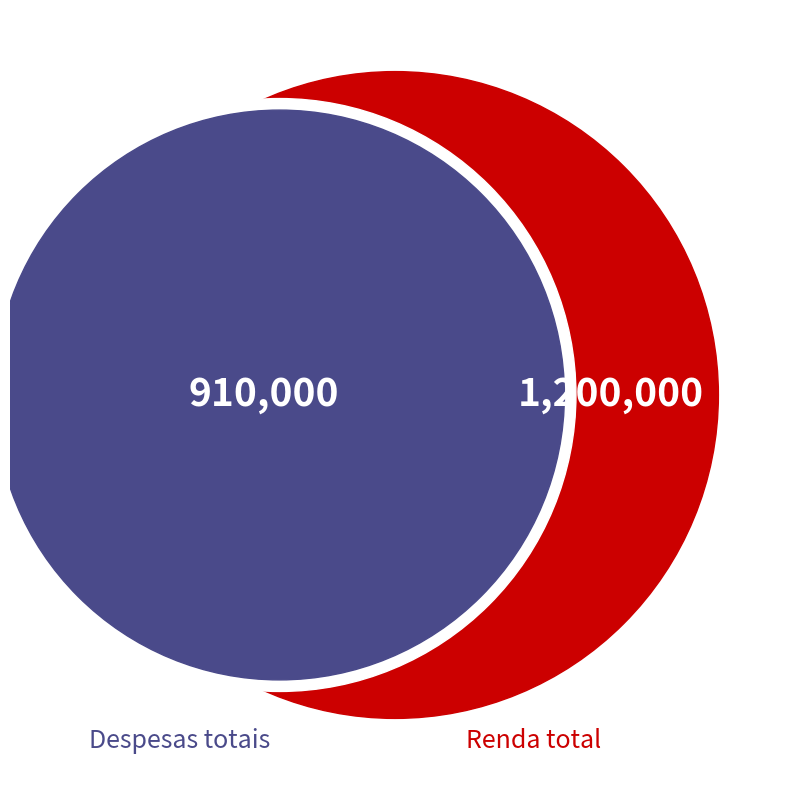

Is there a majority slice in this chart?

Yes